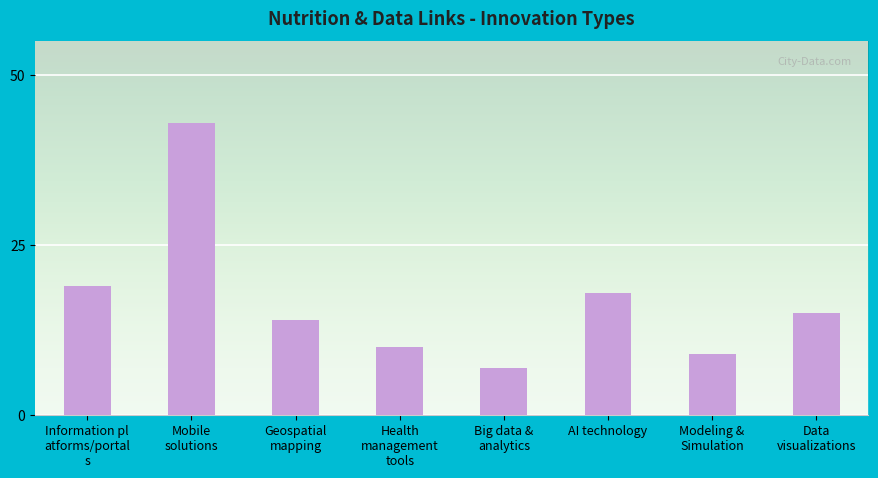

What is the label of the 2nd bar from the right?

Modeling &
Simulation